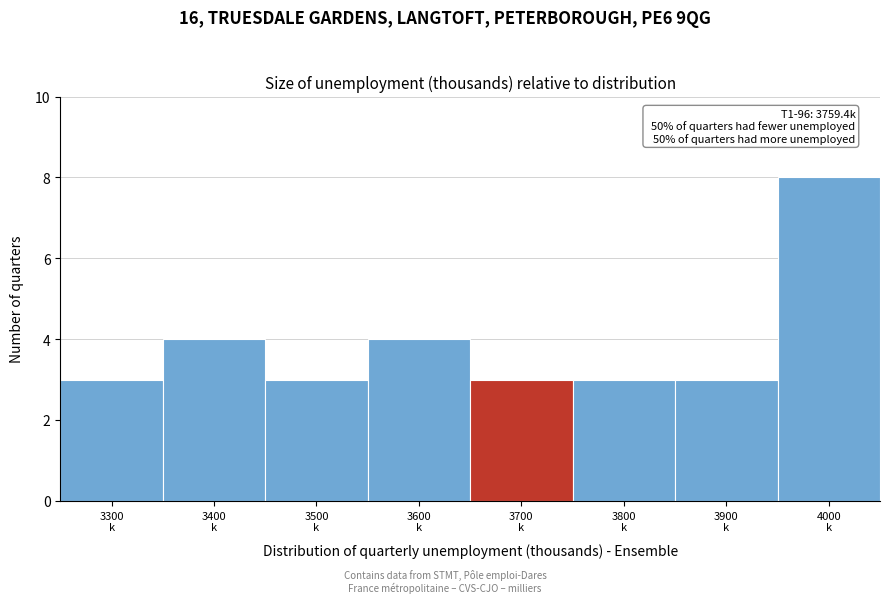

Reading right to left, transcribe all the data shown in this chart.

8	3	3	3	4	3	4	3